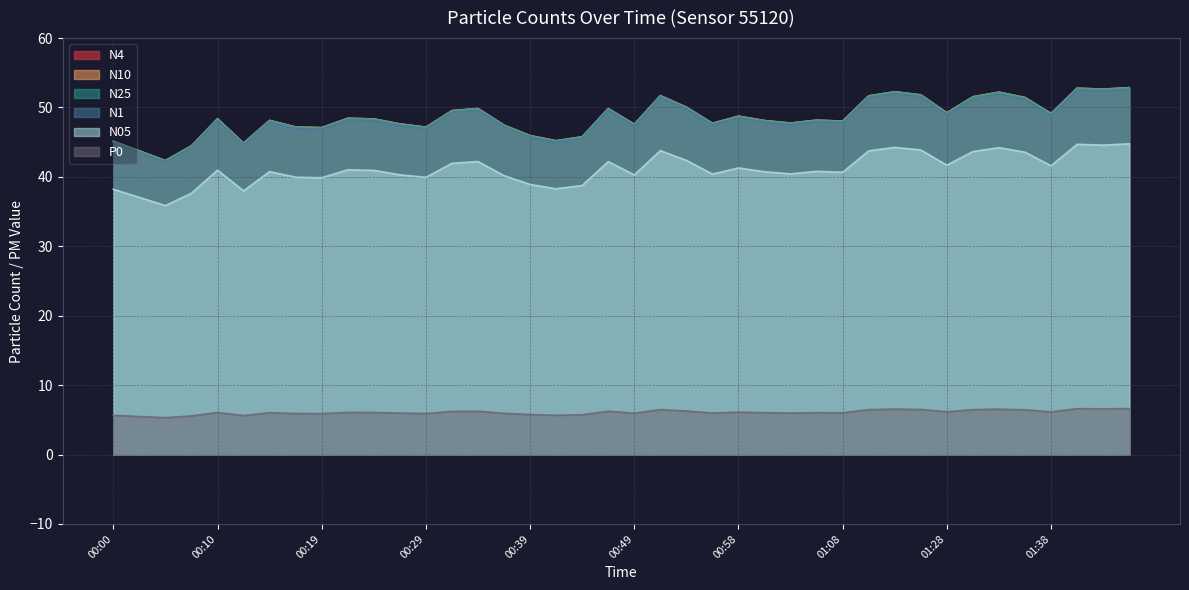

What is the sum of the N1 values at 01:22 and 01:43?

104.0